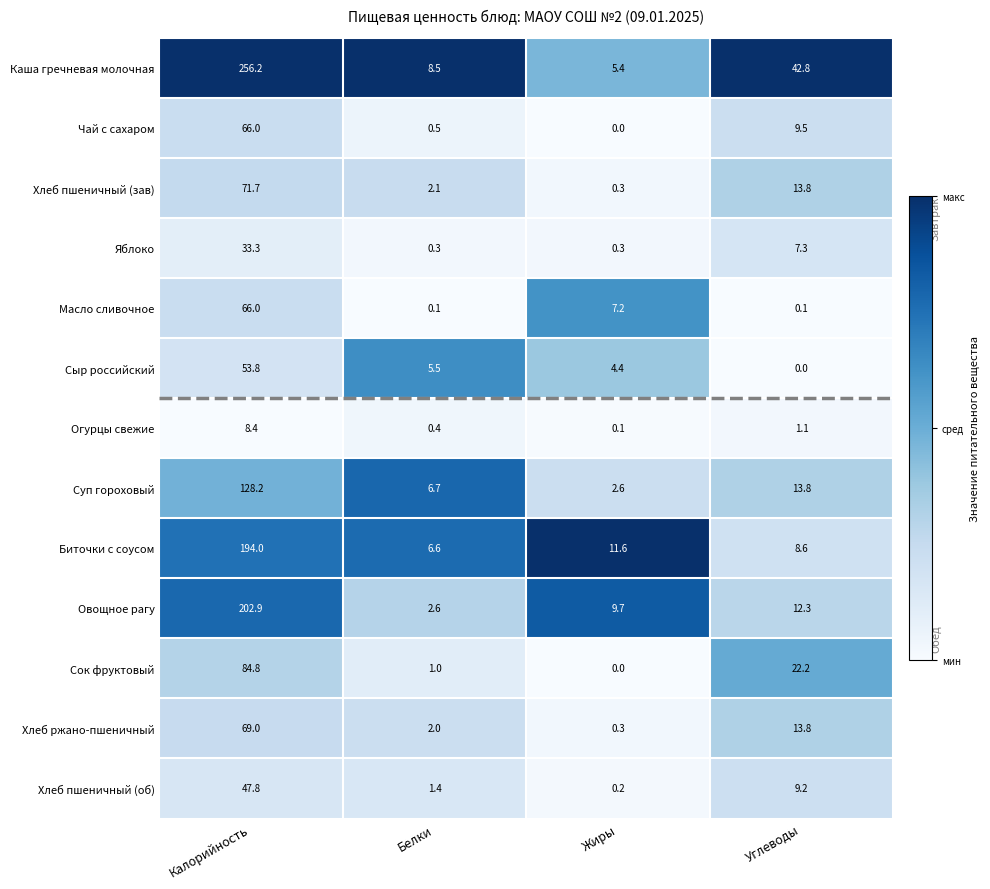

Is it true that Хлеб ржано-пшеничный equals 21.0 at Углеводы?

False